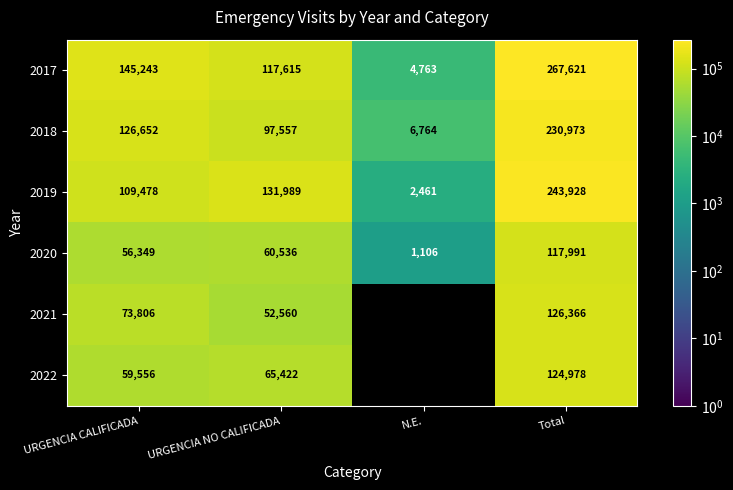

What is the total value across all series at URGENCIA CALIFICADA?

571084